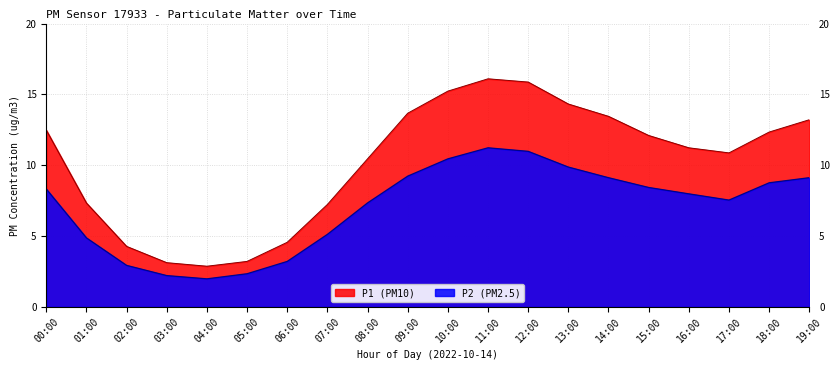

What is the smallest value displayed?

2.0